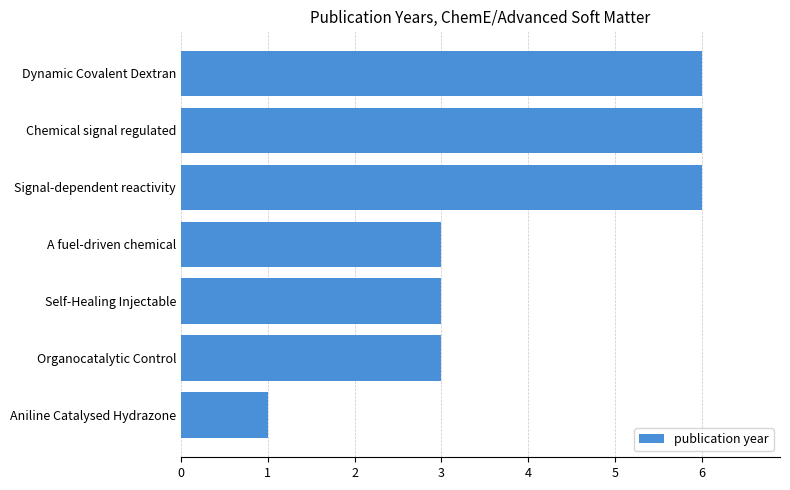

True or false: the data shows 6 at Signal-dependent reactivity.

True